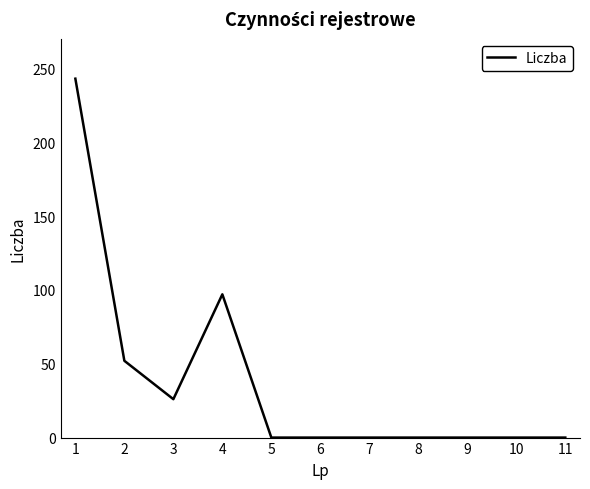

What is the difference between the maximum and minimum values?

243